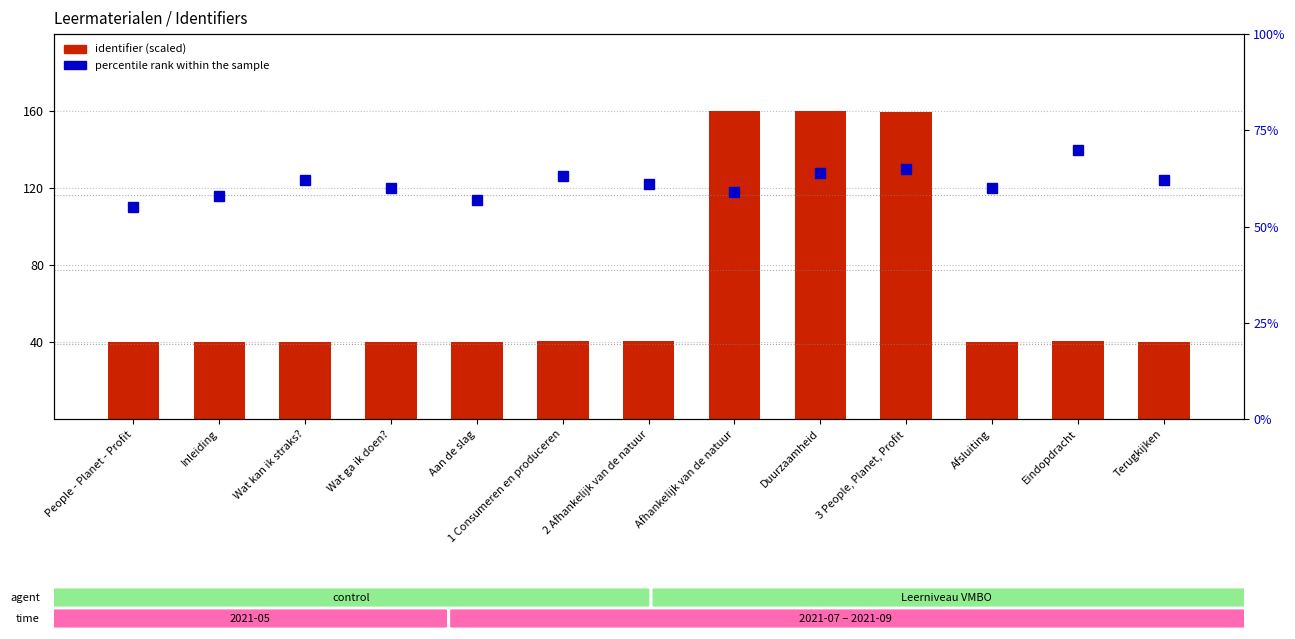

Reading right to left, what are all the values shown in this chart?

identifier (scaled): 40.2	40.7	40.1	159.7	160.0	160.0	40.3	40.3	40.0	40.0	40.0	40.0	40.0
percentile rank within the sample: 62.0	70.0	60.0	65.0	64.0	59.0	61.0	63.0	57.0	60.0	62.0	58.0	55.0